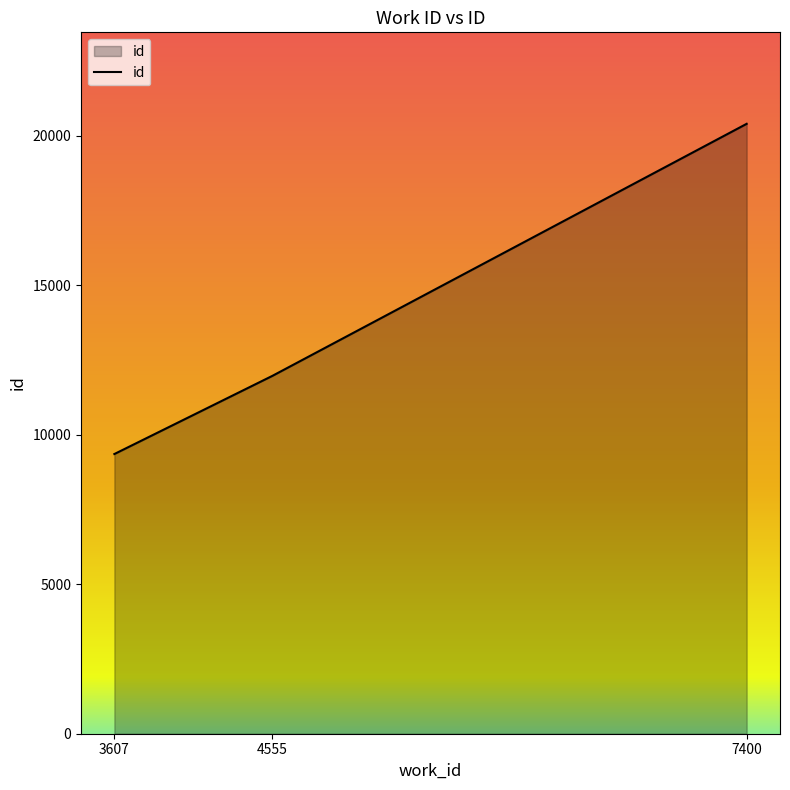

At which label is the value closest to 14879?

4555